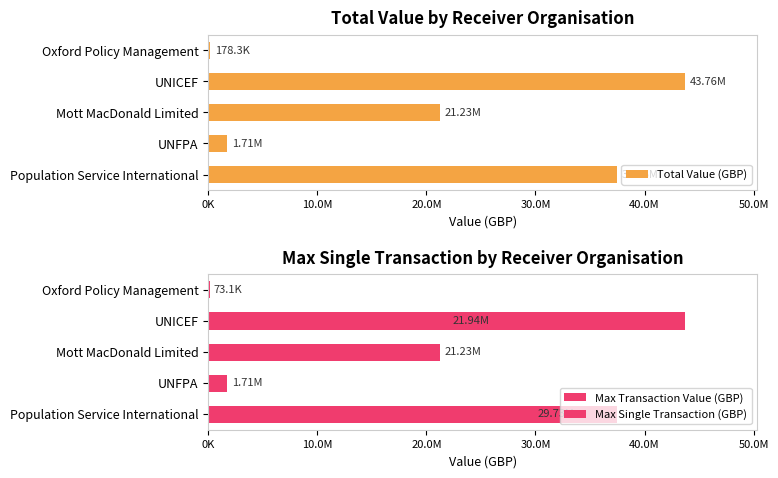

How many bars are there in total?

15